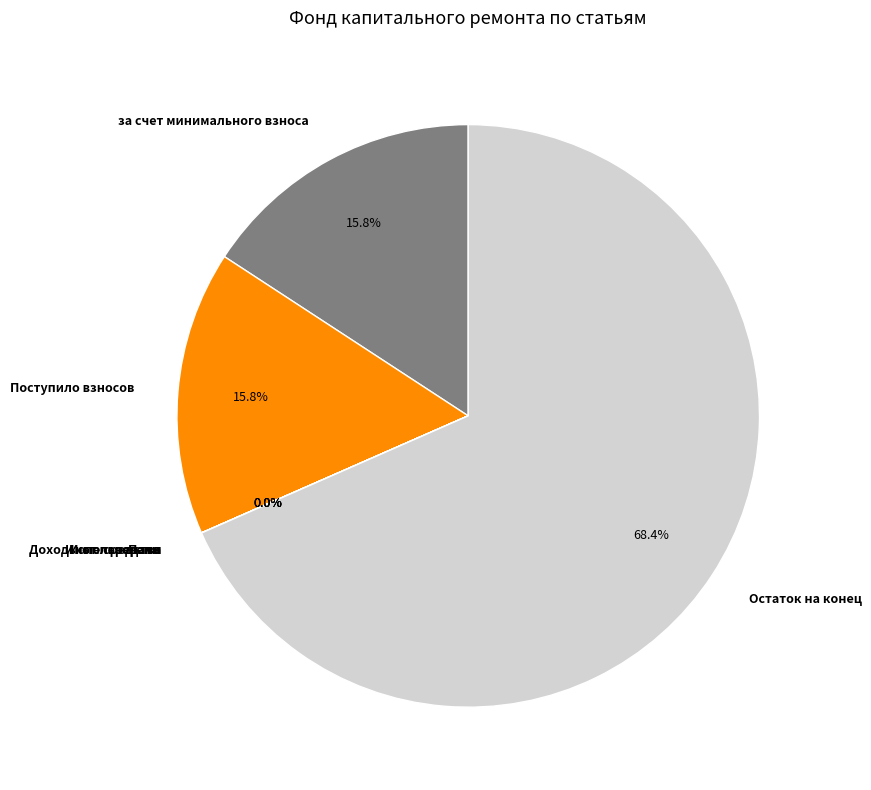

How much of the chart is everything except Поступило взносов?

84.2%